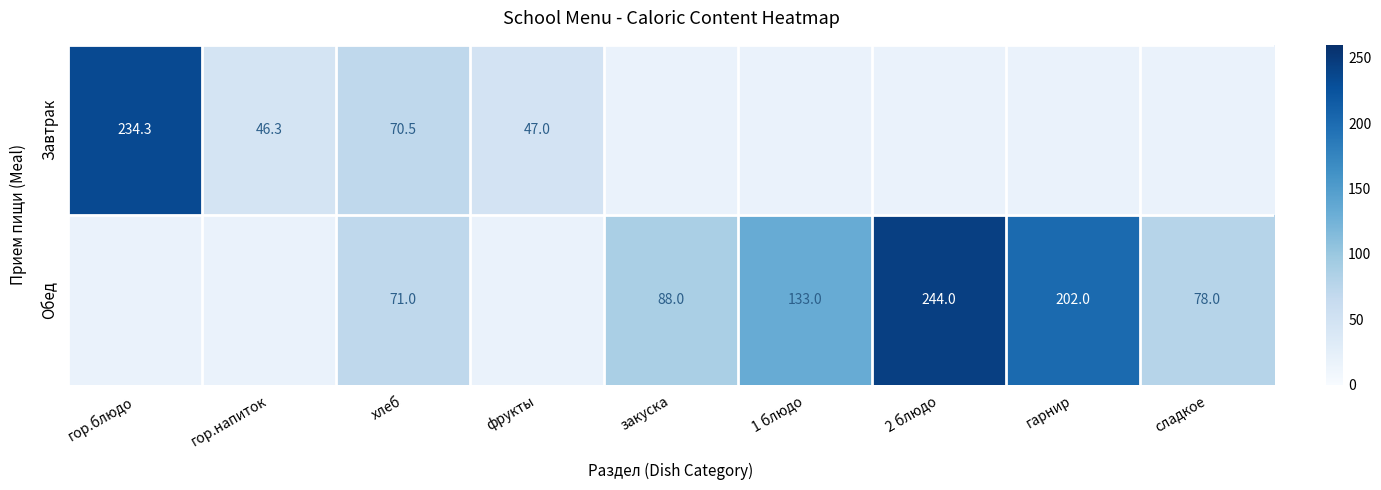

Which series has the largest range (max minus min)?

Завтрак